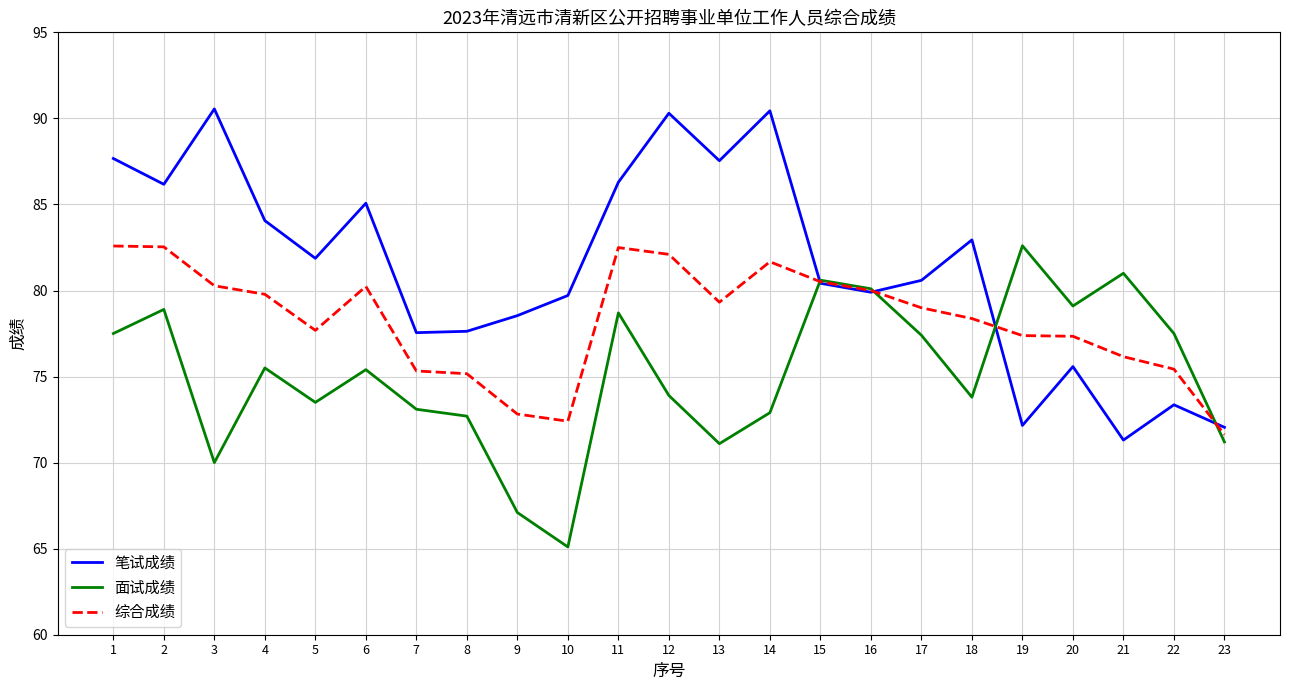

What is the average value of the 面试成绩 series?

75.2